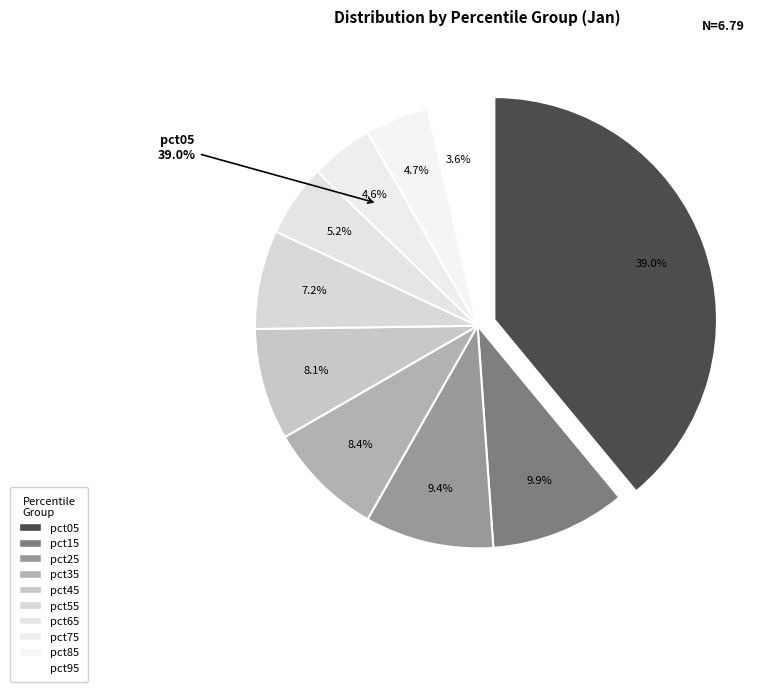

What is the largest slice in the pie chart?

pct05